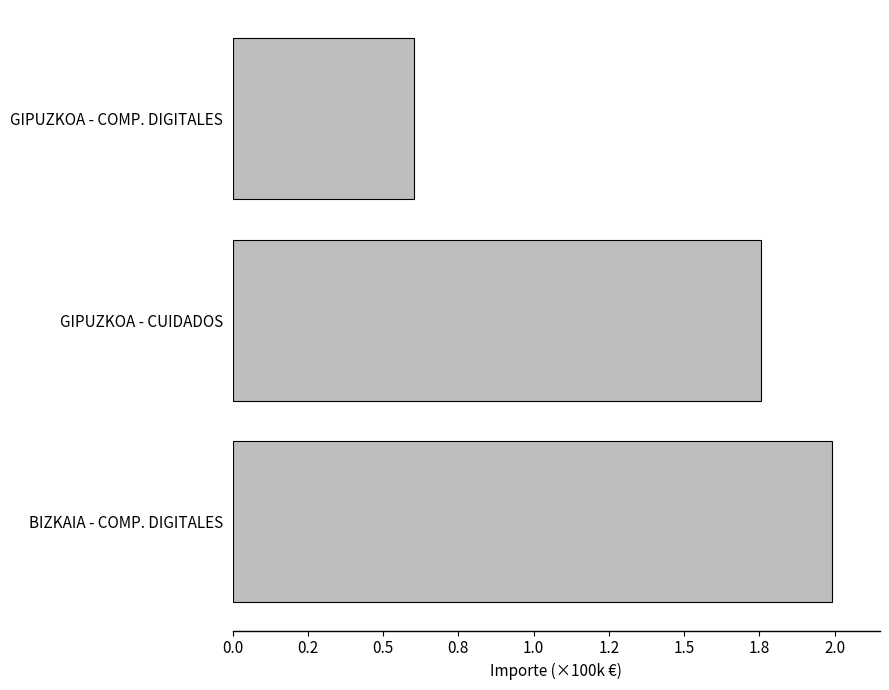

Which category has the lowest value across all series?

GIPUZKOA - COMP. DIGITALES